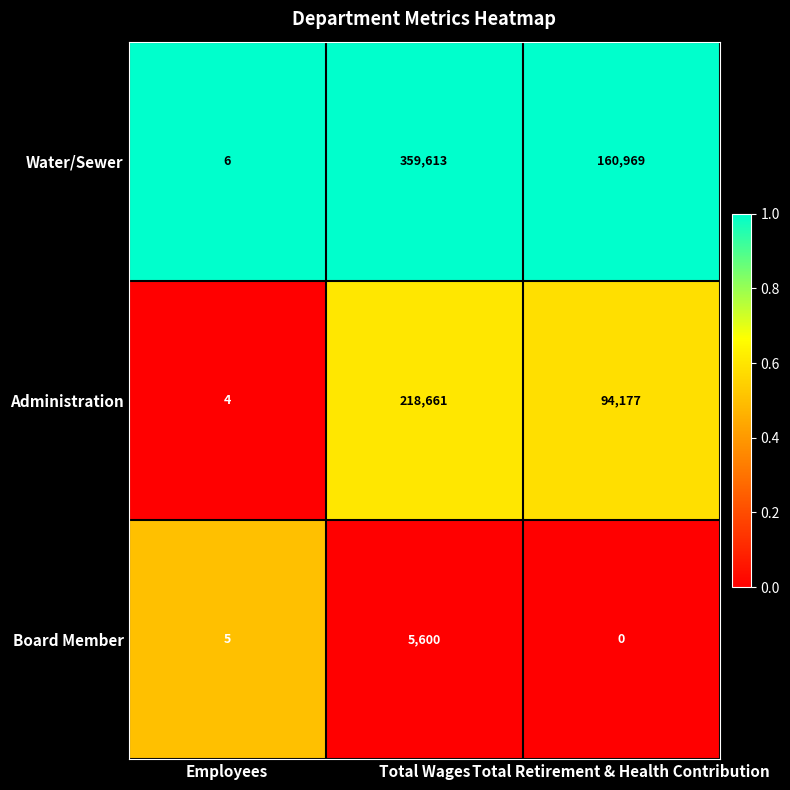

Is it true that Board Member equals 7351 at Total Wages?

False